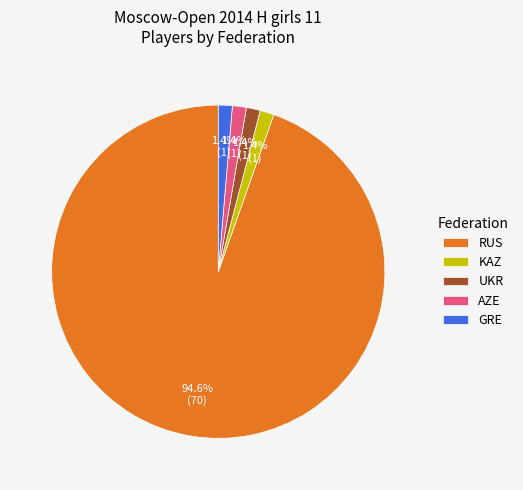

What portion of the pie excludes GRE?

98.6%